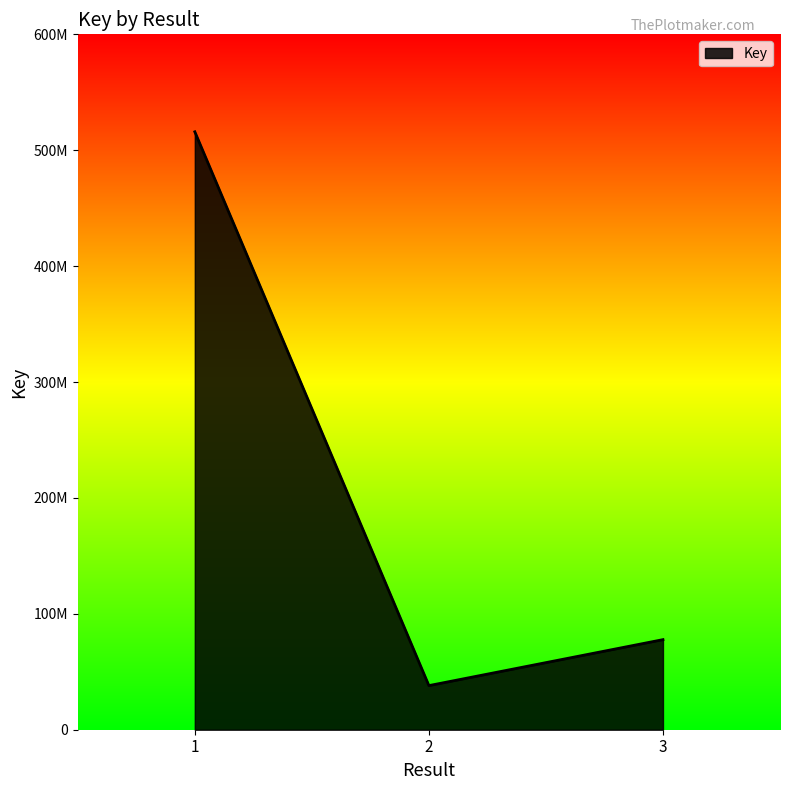

Reading left to right, list all the values displayed in this chart.

1=515913524	2=38062724	3=77728629